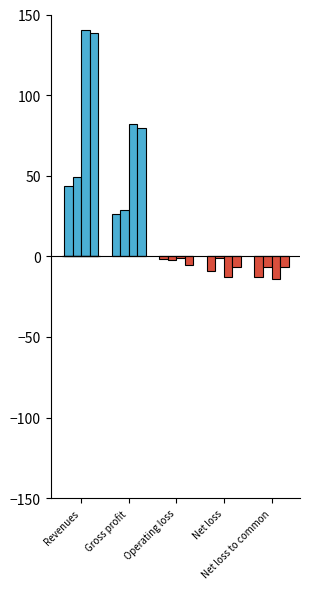

Is it true that Sep. 30, 2018 (3M) equals 0.0 at Net loss?

True